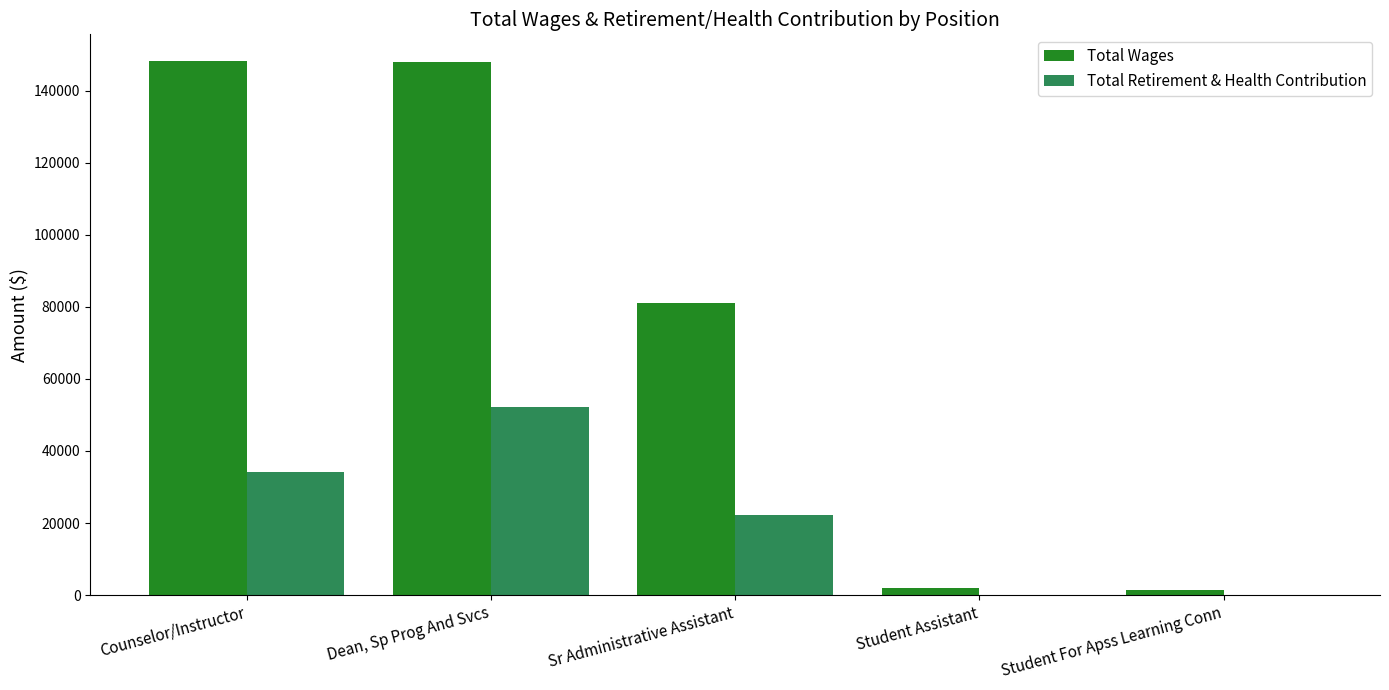

What is the sum of all Total Wages values?

380910